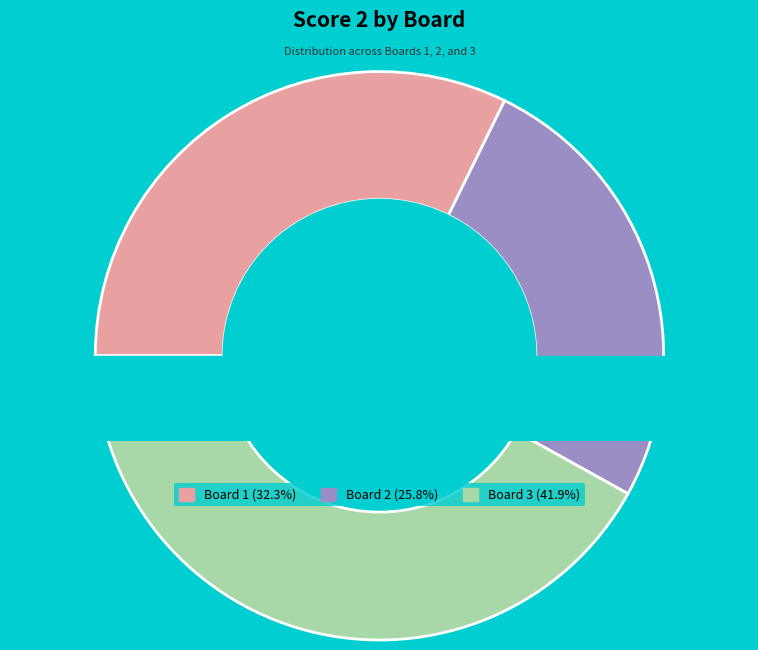

Does any single category account for the majority?

No